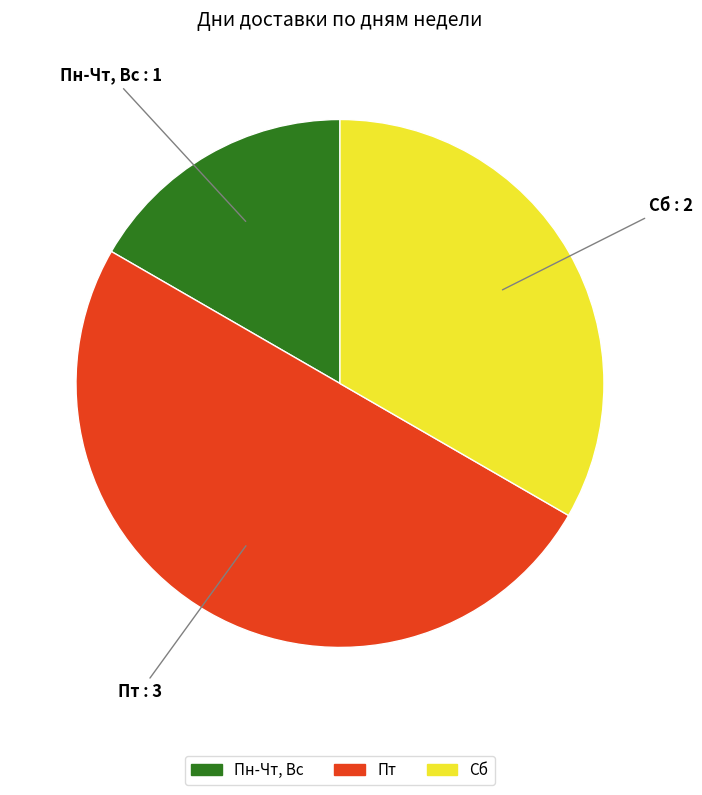

Rank the categories by value from highest to lowest.

Пт, Сб, Пн-Чт, Вс